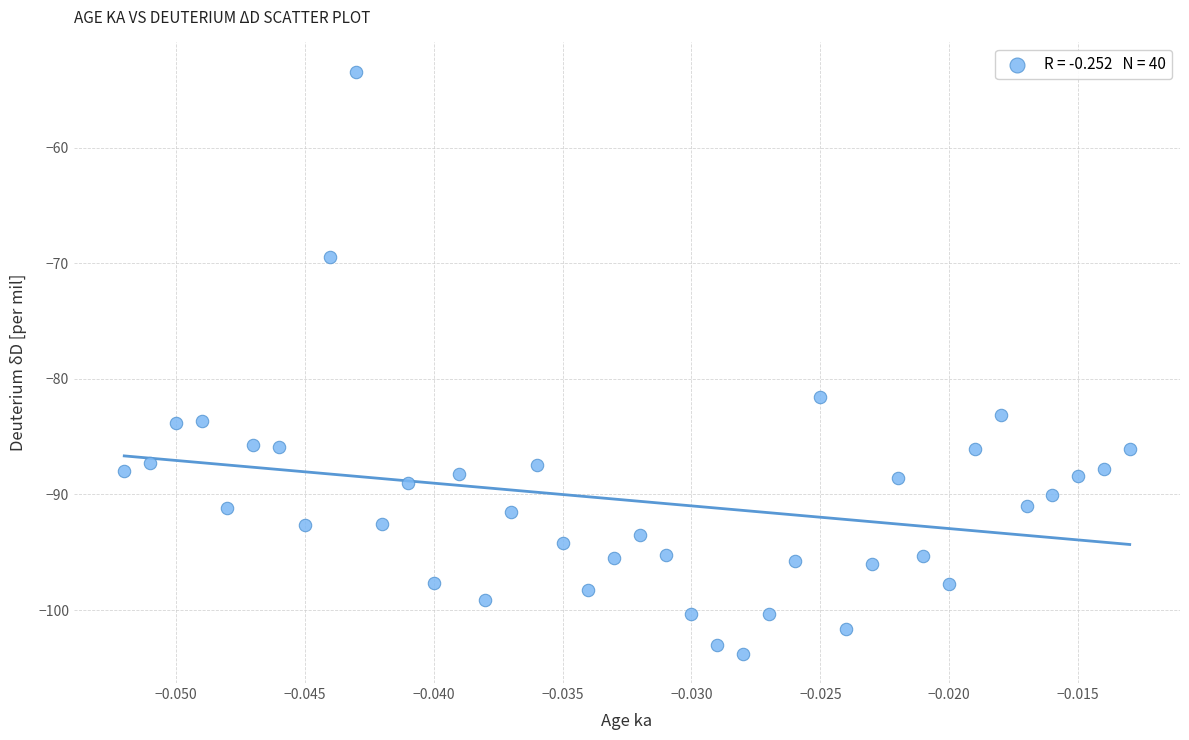

What is the range of Y values (max minus min)?

50.4